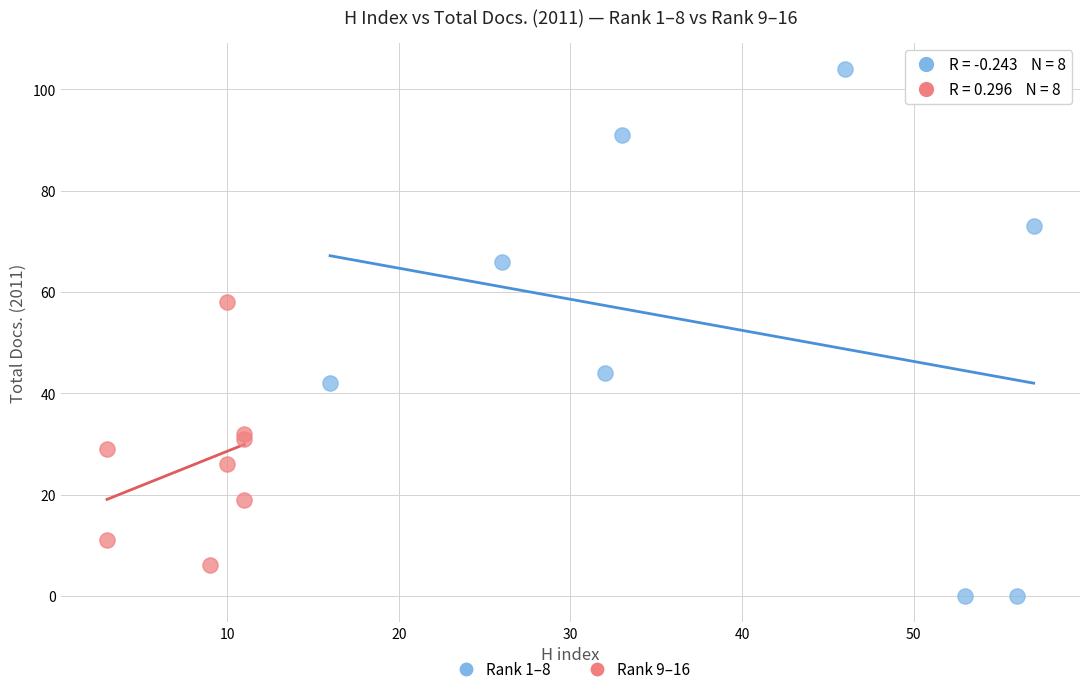

Which series contains the highest Y value?

Rank 1–8